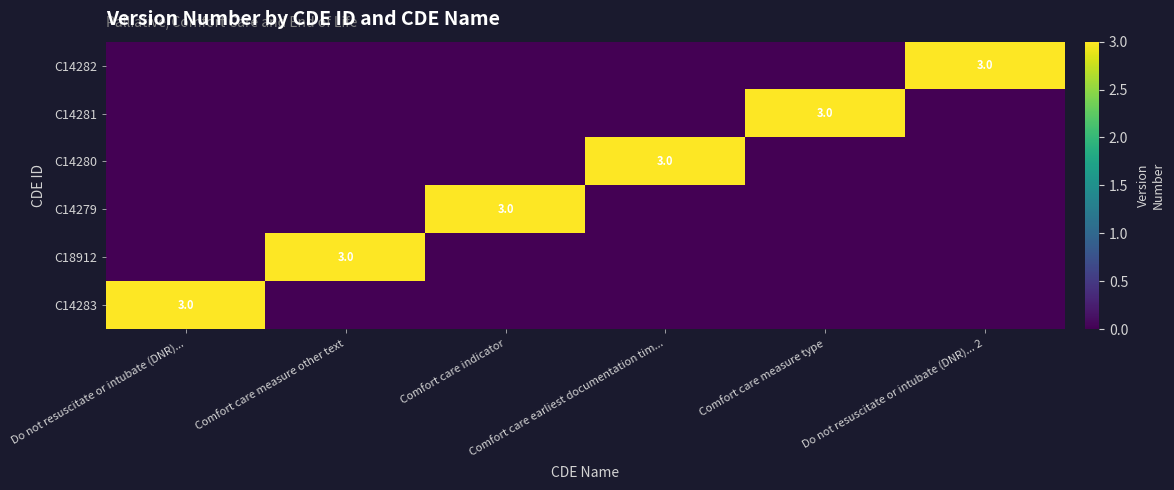

What is the greatest value displayed?

3